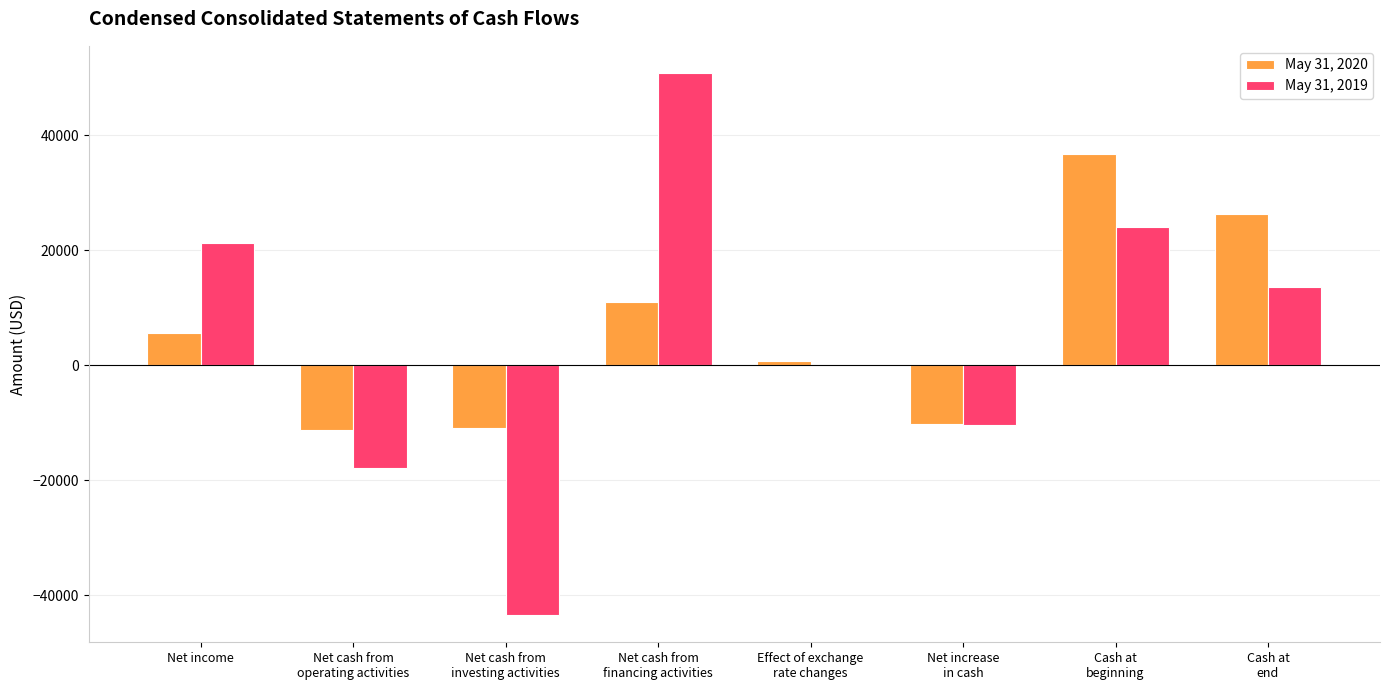

Where is May 31, 2019 nearest to the value 3700?

Effect of exchange
rate changes